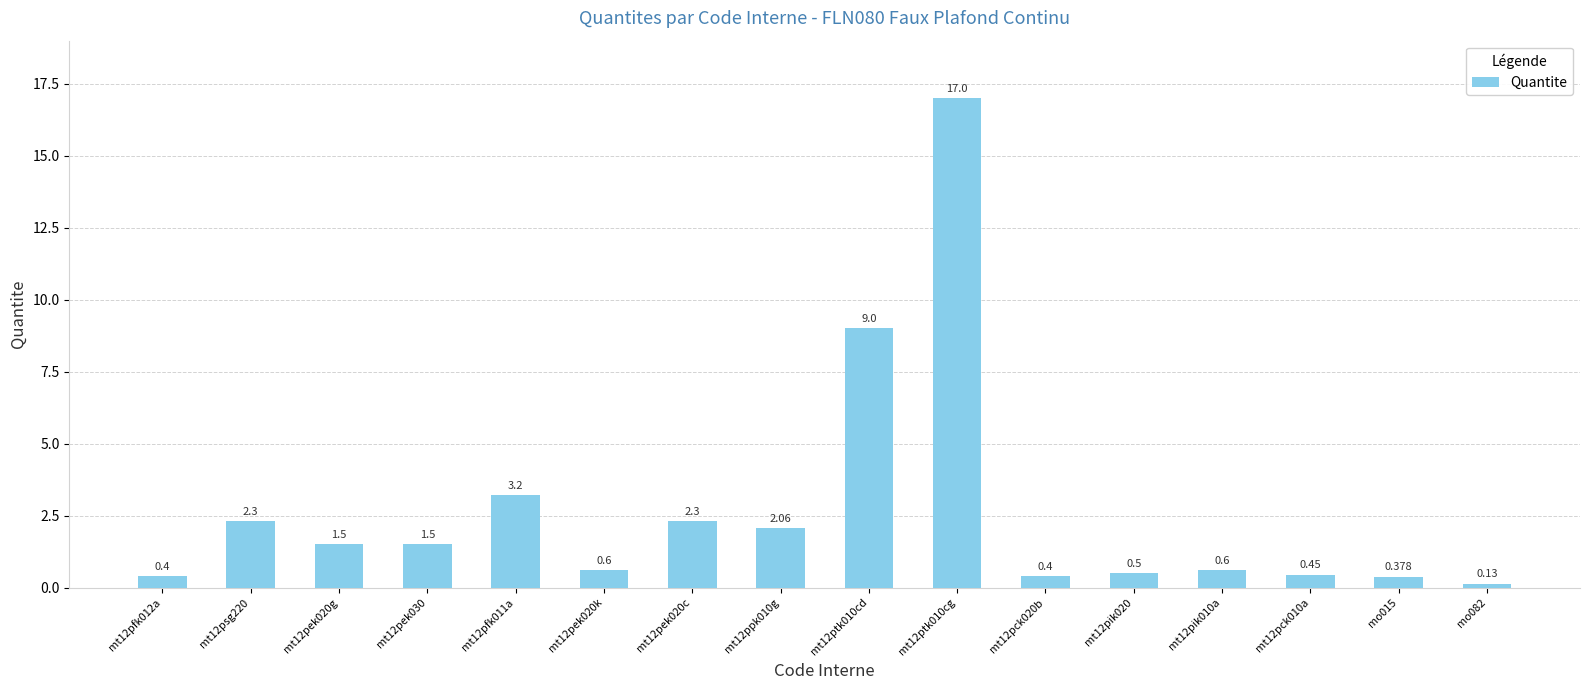

The chart shows a value of 0.2 at mt12pfk012a. True or false?

False